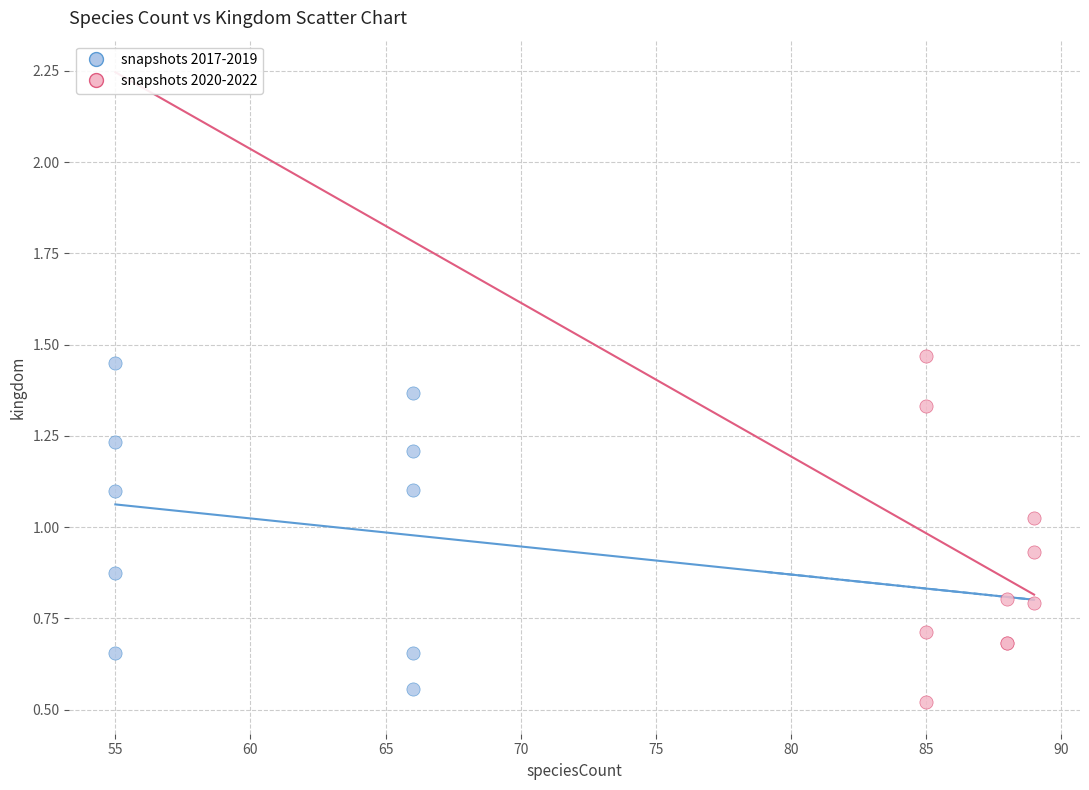

Which series has the largest Y range (max minus min)?

snapshots 2020-2022